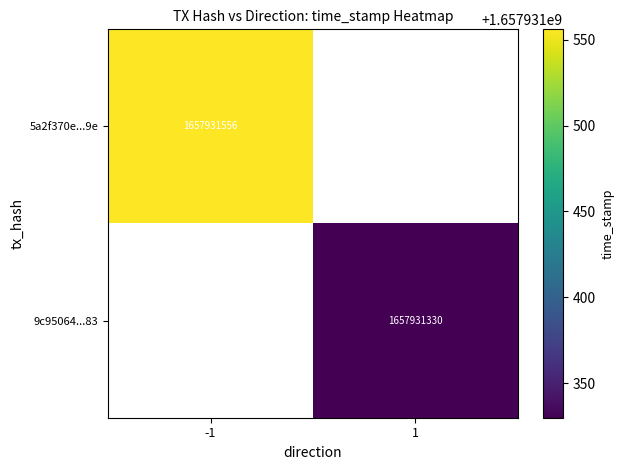

True or false: 5a2f370e6195e74e4b8842957ee350dda87509e has a value of 2451022490 at time_stamp.

False